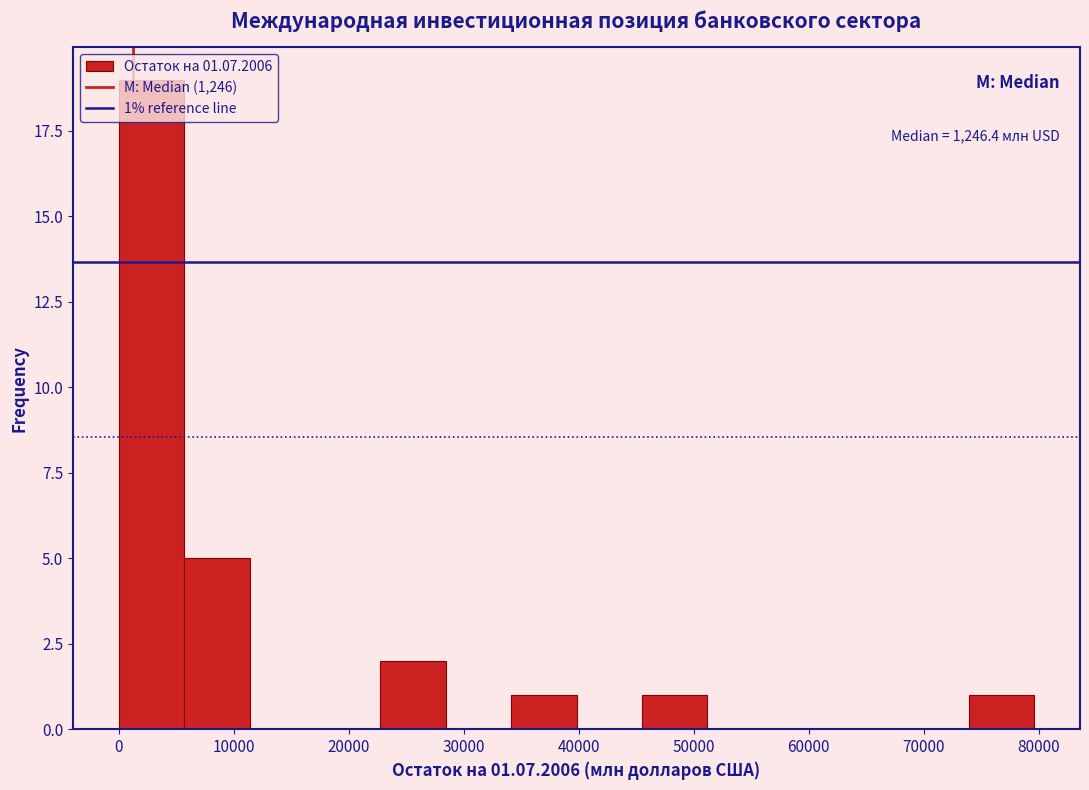

Over which range of the x-axis is the bar tallest?

0 to 6000